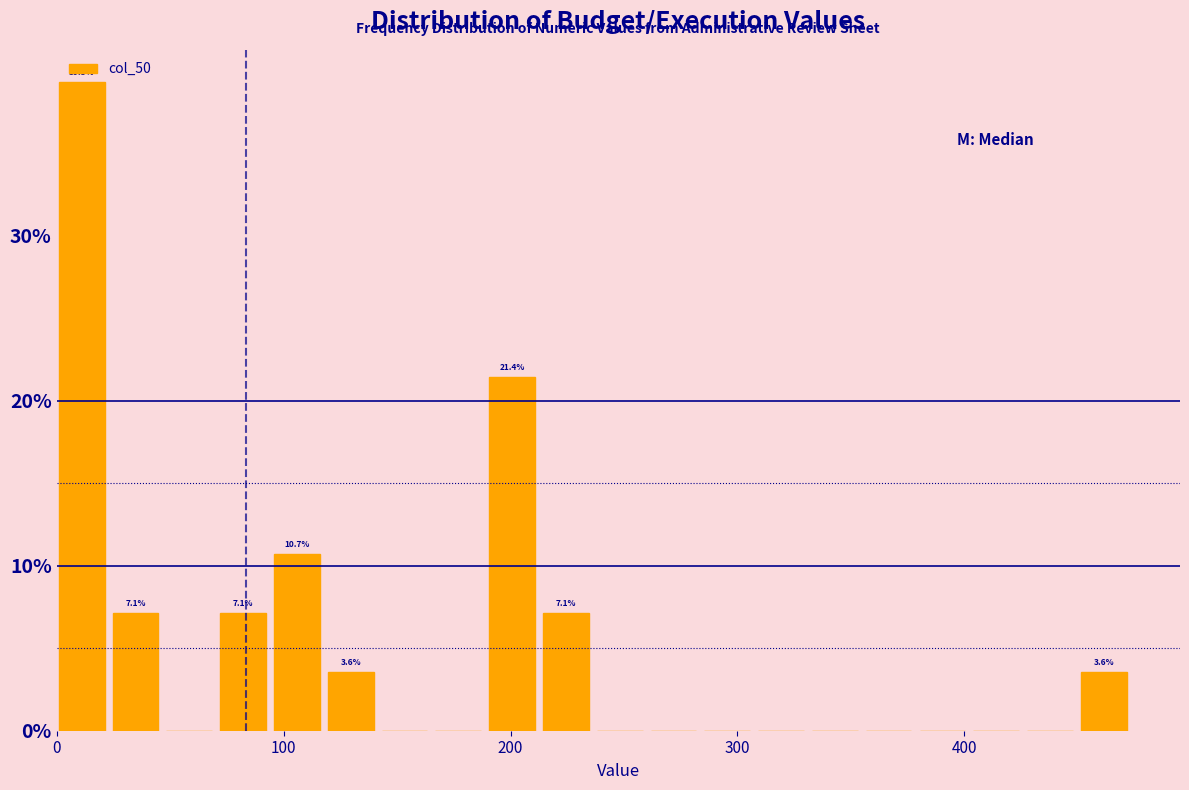

Around what value on the x-axis is the tallest bar? Give the approximate position of its centre, as read against the axis.

10